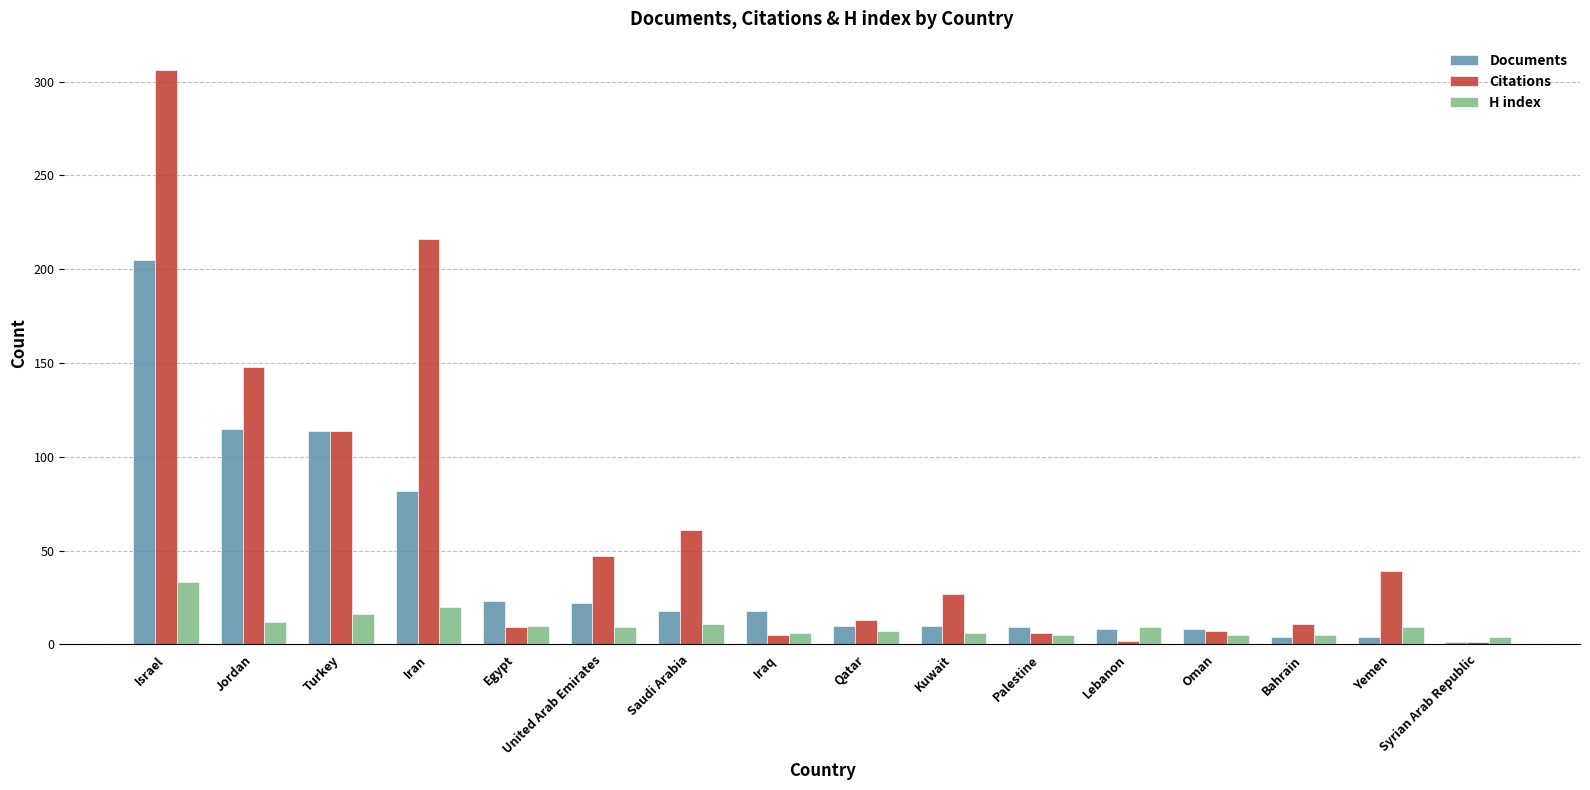

What is the sum of the Citations values at Bahrain and Jordan?

159